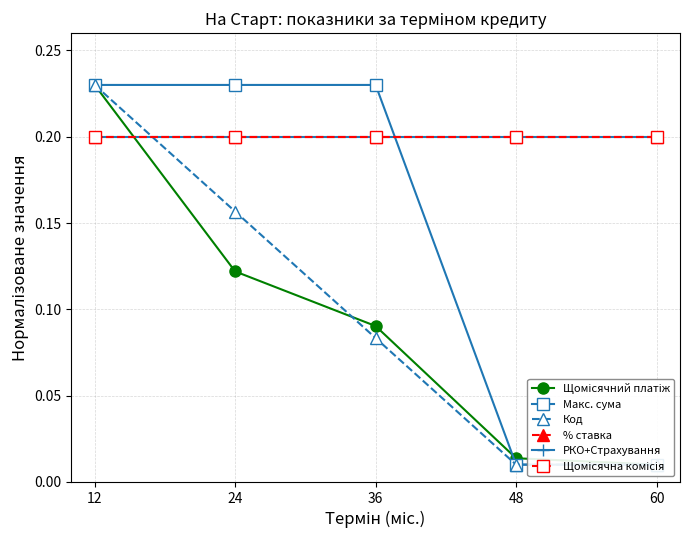

Reading left to right, extract all data points from this chart.

Щомісячний платіж: 0.2	0.1	0.1	0.0	0.0
Макс. сума: 0.2	0.2	0.2	0.0	0.0
Код: 0.2	0.2	0.1	0.0	0.0
% ставка: 0.2	0.2	0.2	0.2	0.2
РКО+Страхування: 0.2	0.2	0.2	0.2	0.2
Щомісячна комісія: 0.2	0.2	0.2	0.2	0.2